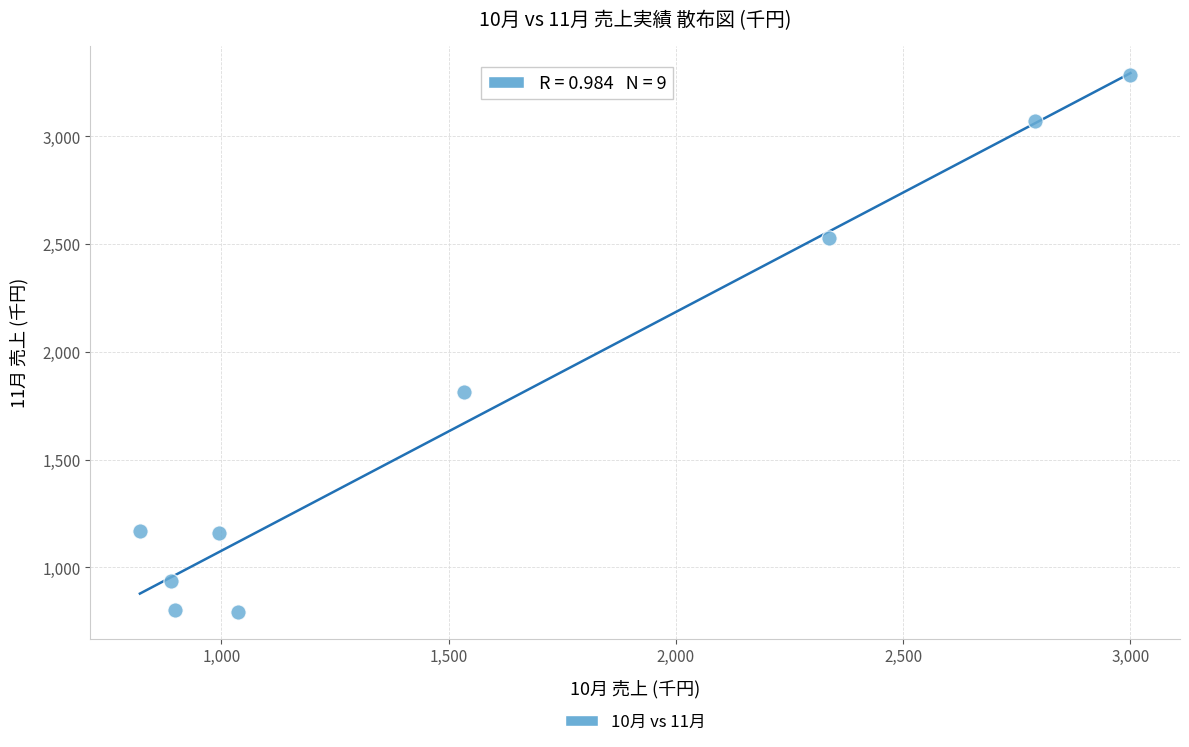

What is the range of Y values (max minus min)?

2494